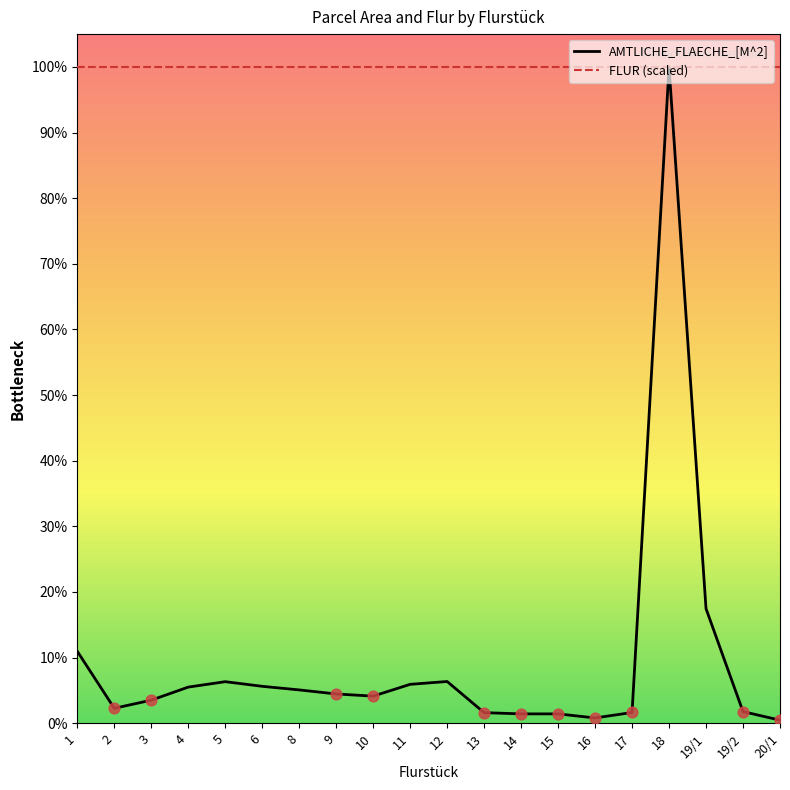

What is the total value across all series at 10?

112035